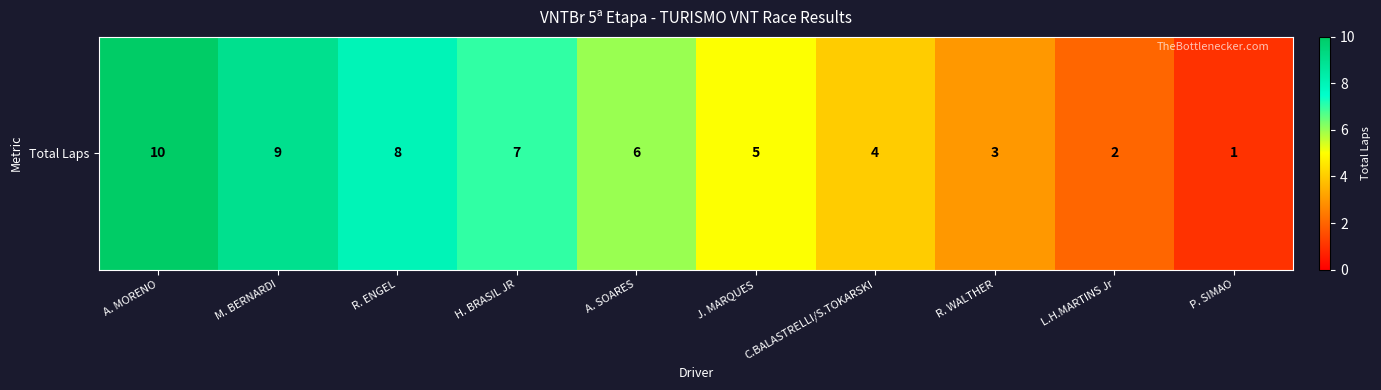

What is the ratio of the value at L.H.MARTINS Jr to the value at H. BRASIL JR?

0.3